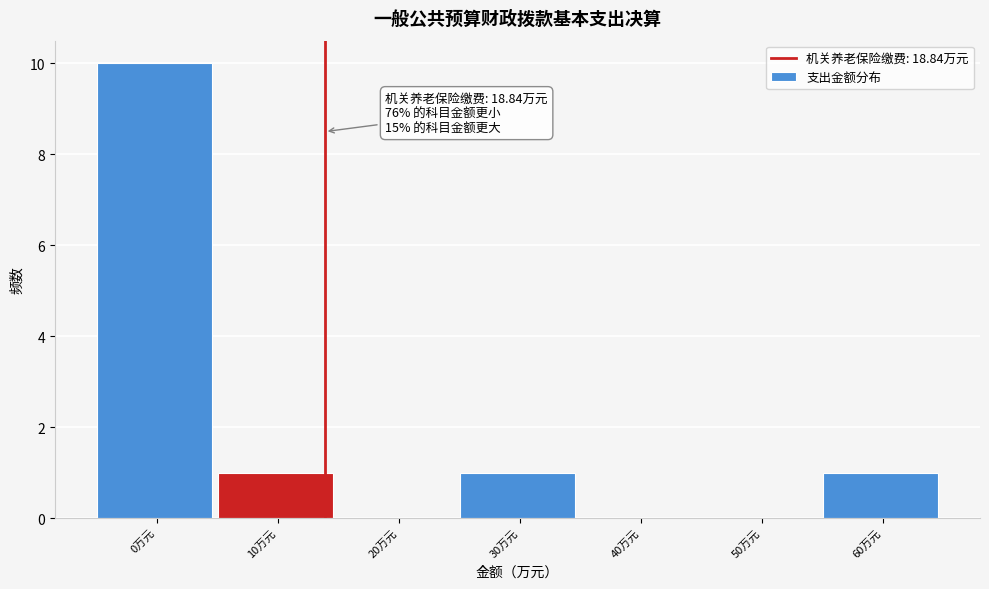

Reading left to right, transcribe all the data shown in this chart.

0万元=10	10万元=1	20万元=0	30万元=1	40万元=0	50万元=0	60万元=1